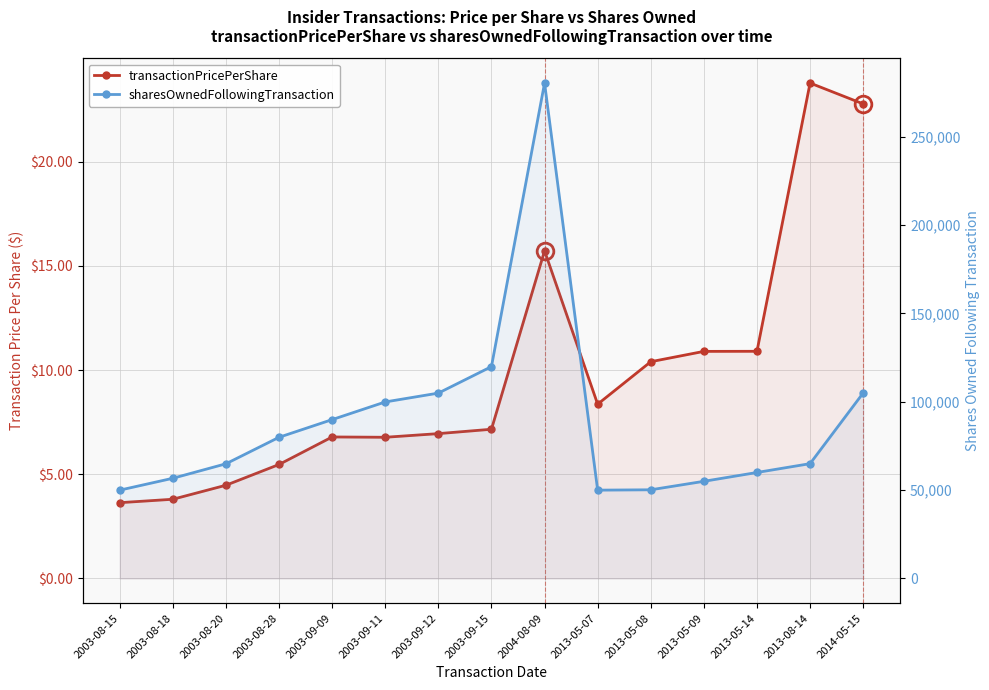

At which category does the chart reach its minimum across all series?

2003-08-15